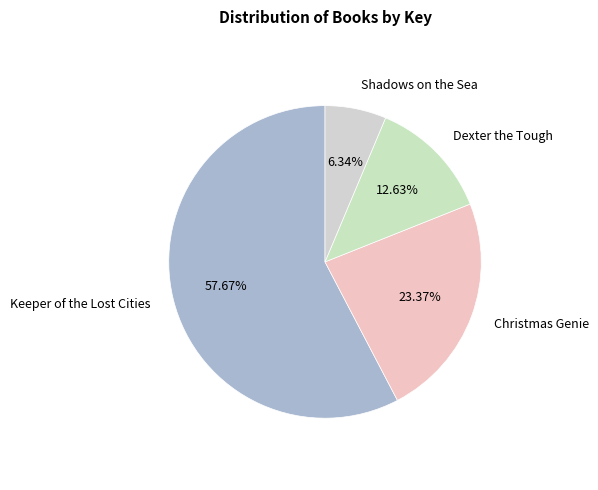

What percentage is NOT represented by Shadows on the Sea?

93.7%